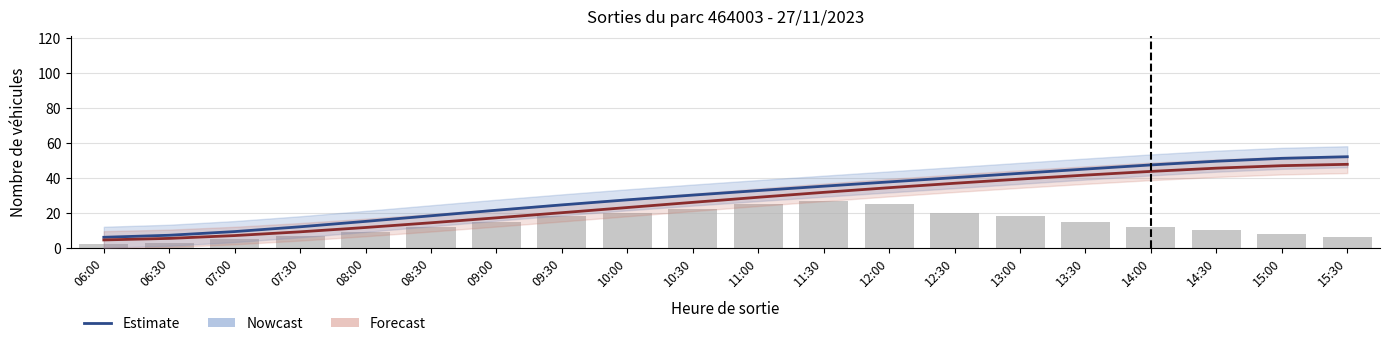

The HO (cumul) series shows 54.2 at 13:00. True or false?

False